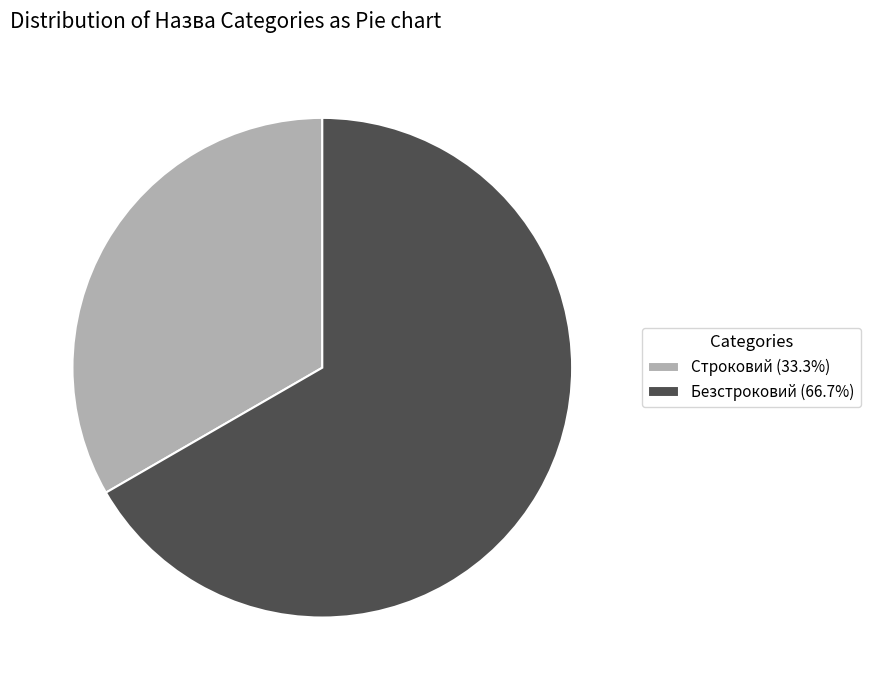

Which slice is the largest?

Безстроковий